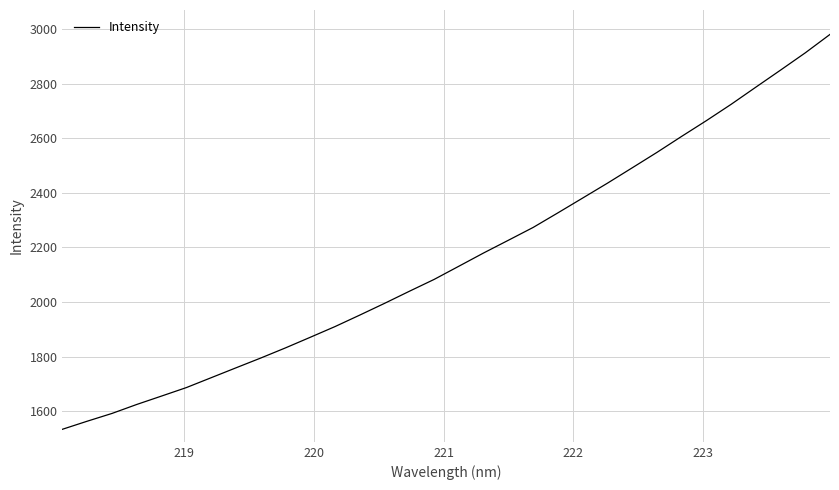

What is the minimum value shown in the chart?

1534.0